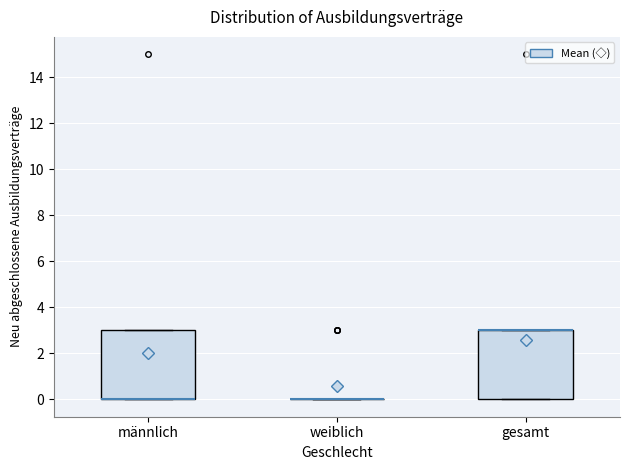

Reading left to right, read every box against the y-axis: the position of its median line, the range the box covers, and the ends of its whiskers. The values are not printed on the chart, so give them approximately, as read against the axis.

männlich: median 0 (drawn on the box's lower edge), box 0 to 3, whiskers 0 to 3
weiblich: box collapsed to a line at 0, whiskers 0 to 0
gesamt: median 3 (drawn on the box's upper edge), box 0 to 3, whiskers 0 to 3